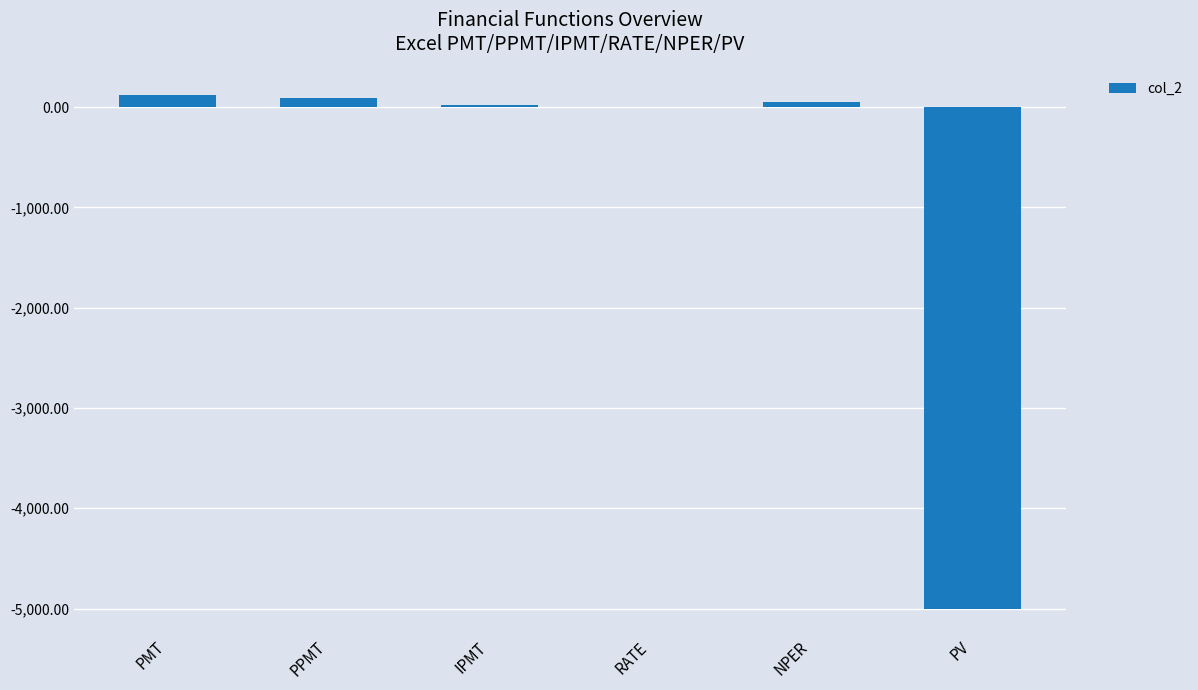

Are the bars grouped side by side (vs. stacked)?

No